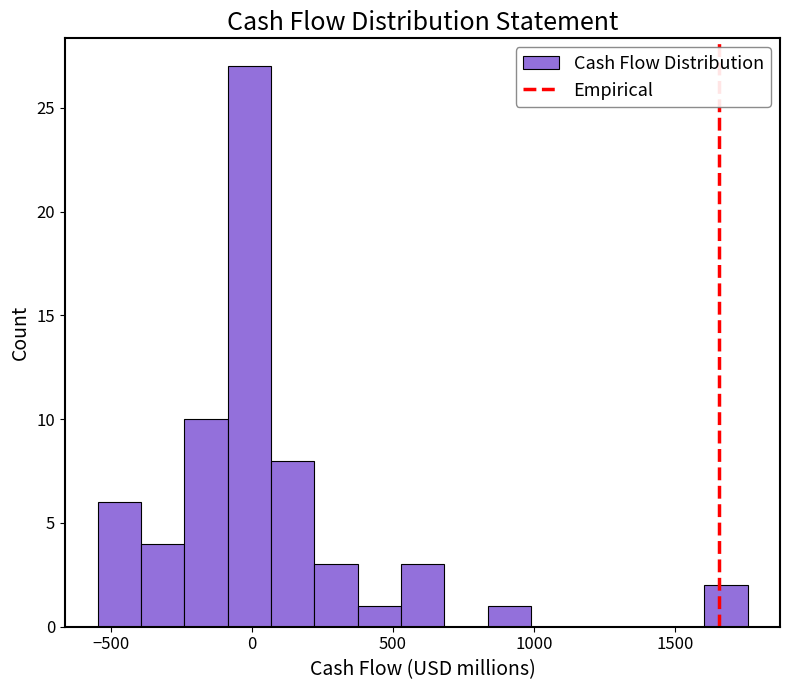

Around what value on the x-axis is the tallest bar? Give the approximate position of its centre, as read against the axis.

0